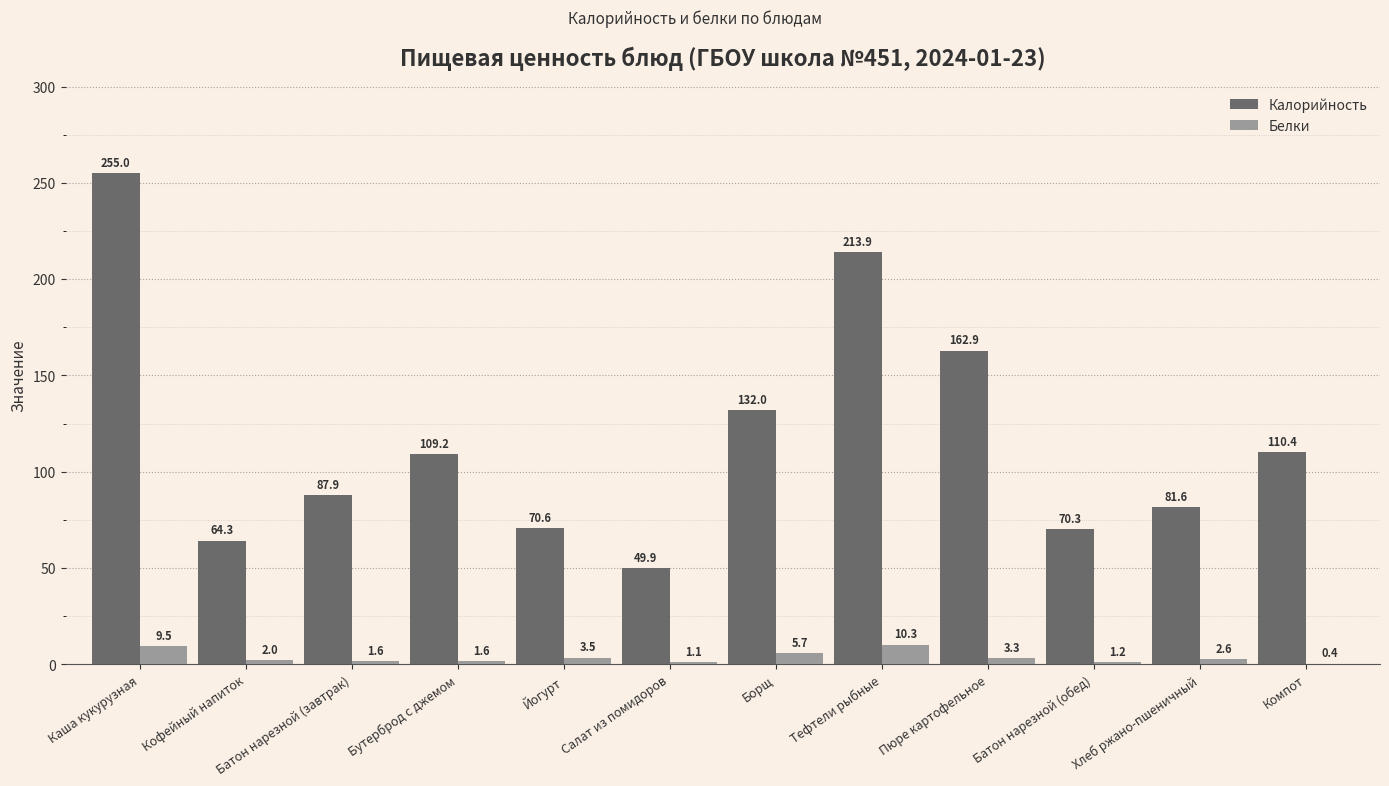

Which label corresponds to the largest value in the chart?

Каша кукурузная